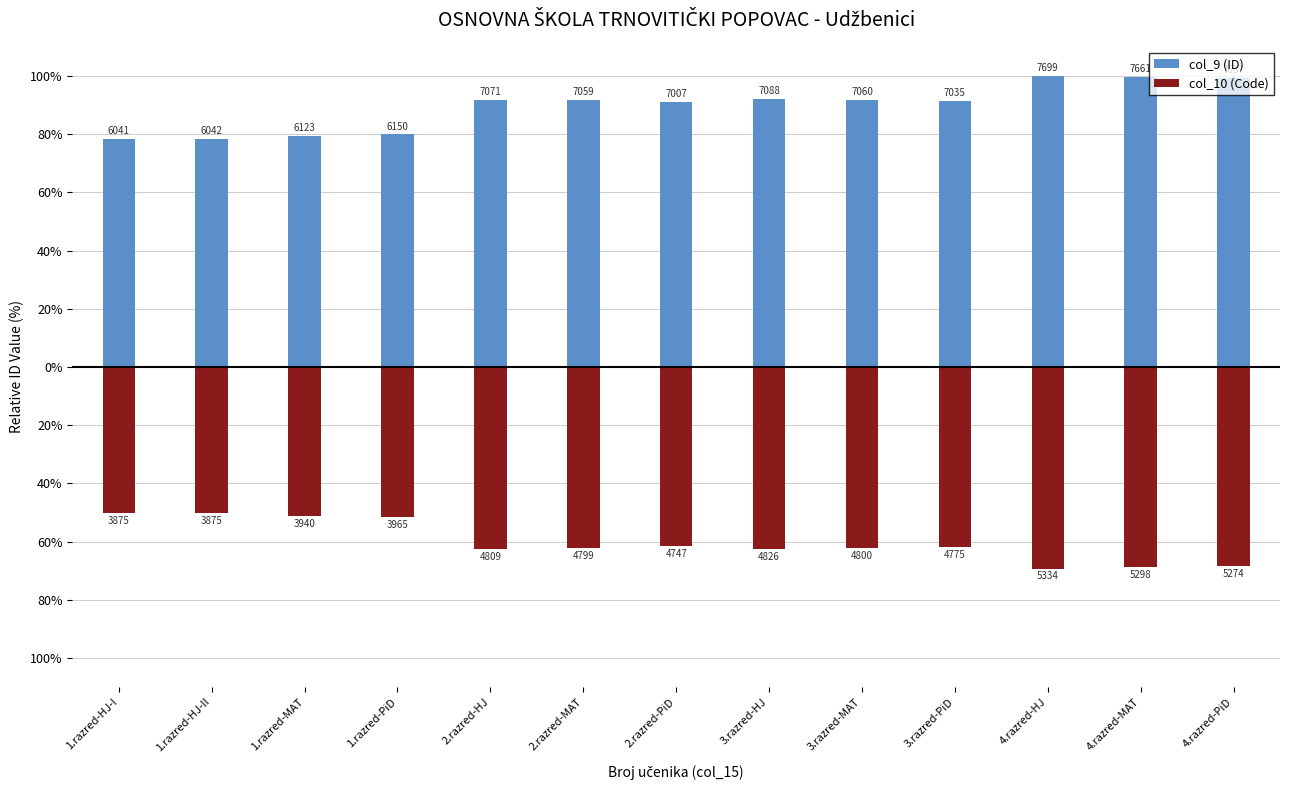

Is it true that col_9 (ID) equals 157.3 at 2.razred-PiD?

False